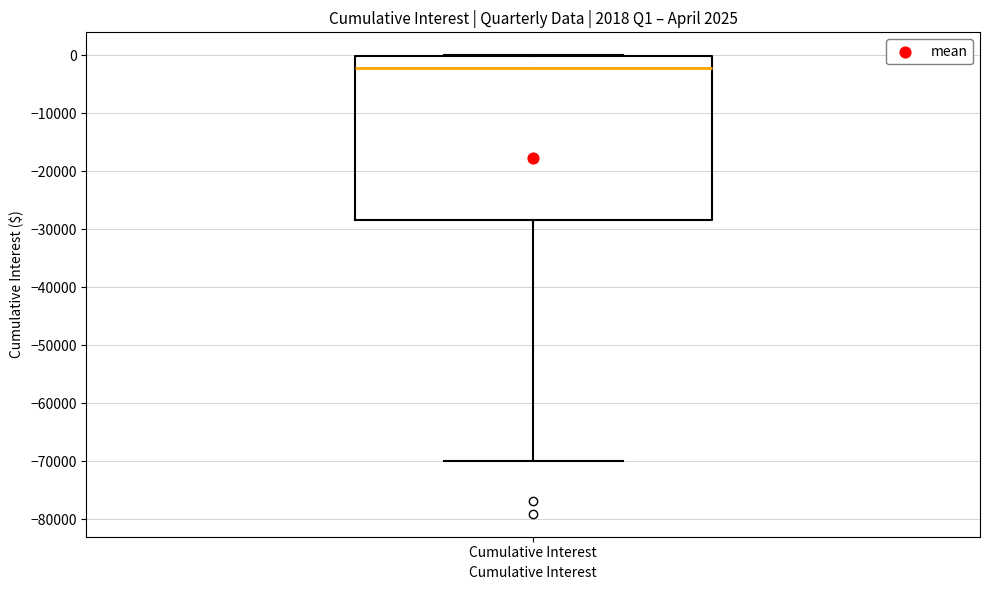

Where is the lower edge of the box for Cumulative Interest on the y-axis? The values are not printed on the chart, so give them approximately, as read against the axis.

-28000